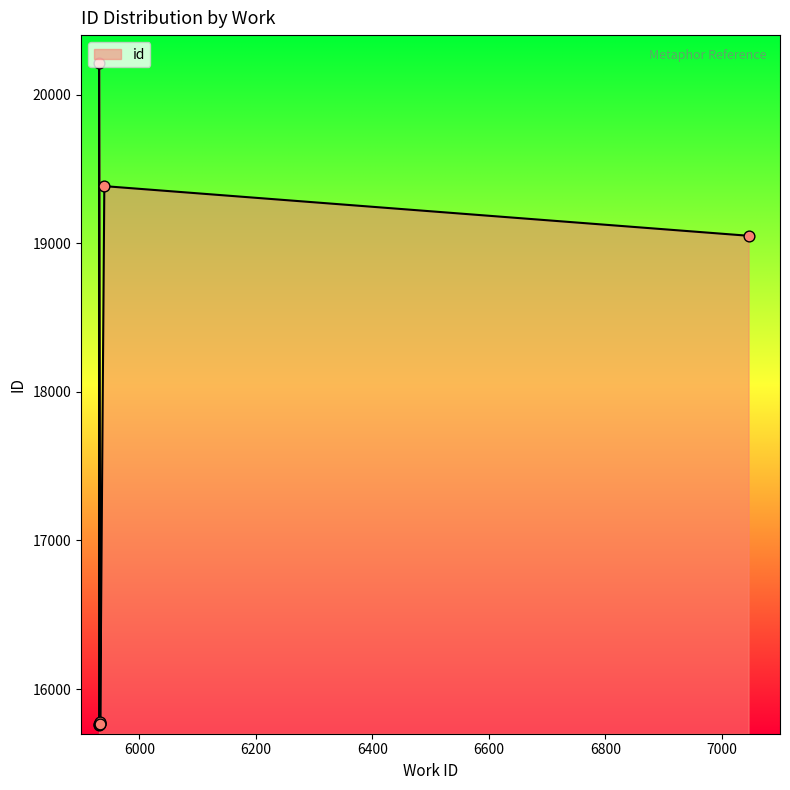

Approximately how many times larger is the value at 5931 compared to 5940?

0.8